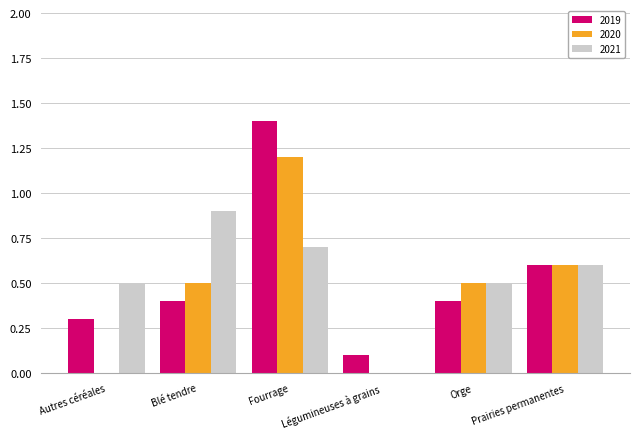

Count the number of categories in the chart.

6